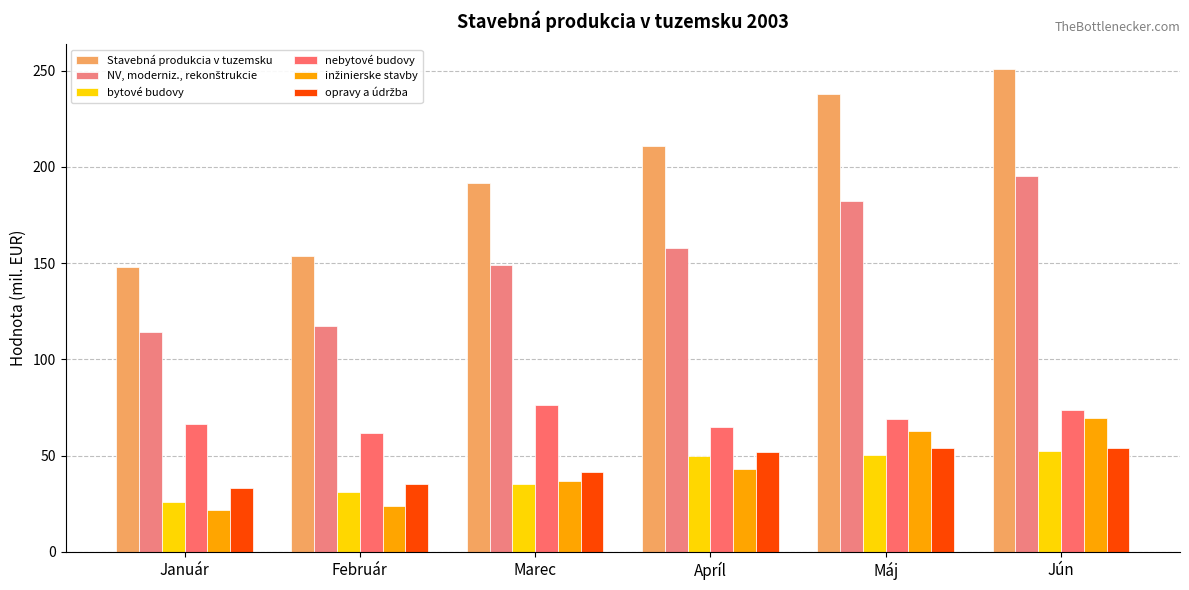

Reading left to right, list all the values displayed in this chart.

Stavebná produkcia v tuzemsku: 148.0	153.6	191.5	211.1	237.8	251.1
NV, moderniz., rekonštrukcie: 114.1	117.3	148.8	157.9	182.5	195.2
bytové budovy: 25.9	31.3	35.4	49.7	50.6	52.2
nebytové budovy: 66.4	61.9	76.5	65.0	69.2	73.6
inžinierske stavby: 21.8	24.1	37.0	43.2	62.7	69.4
opravy a údržba: 33.2	35.4	41.4	51.8	54.1	54.1